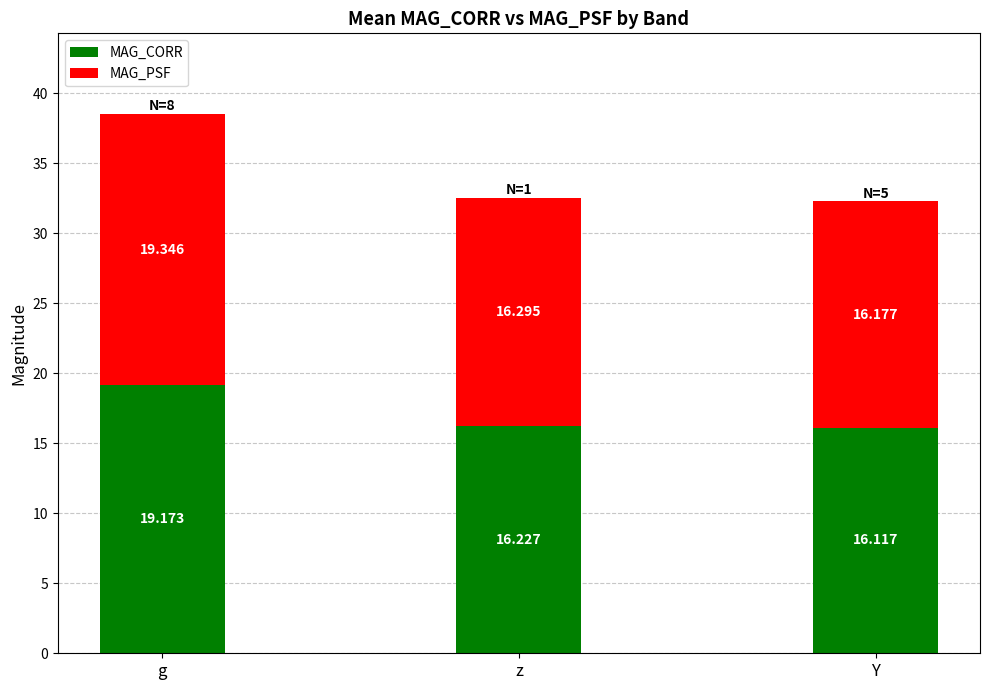

At which label does MAG_CORR reach its minimum?

Y